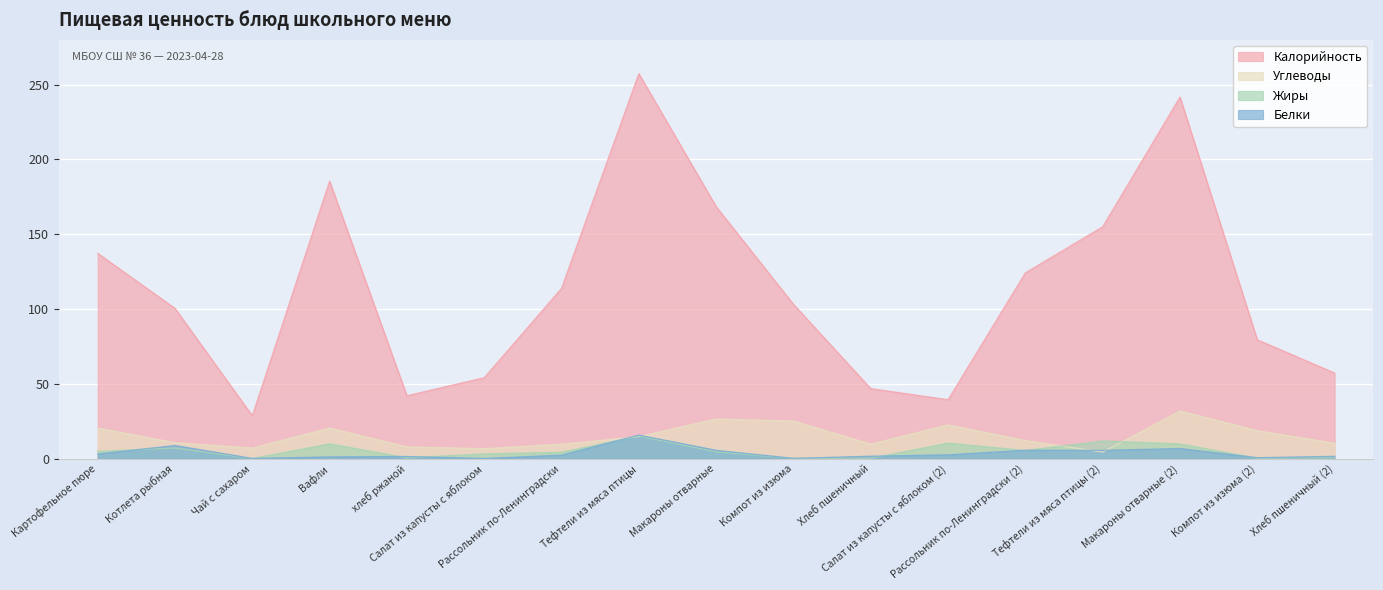

Is the value of Калорийность at Салат из капусты с яблоком (2) greater than the value of Белки at хлеб ржаной?

Yes